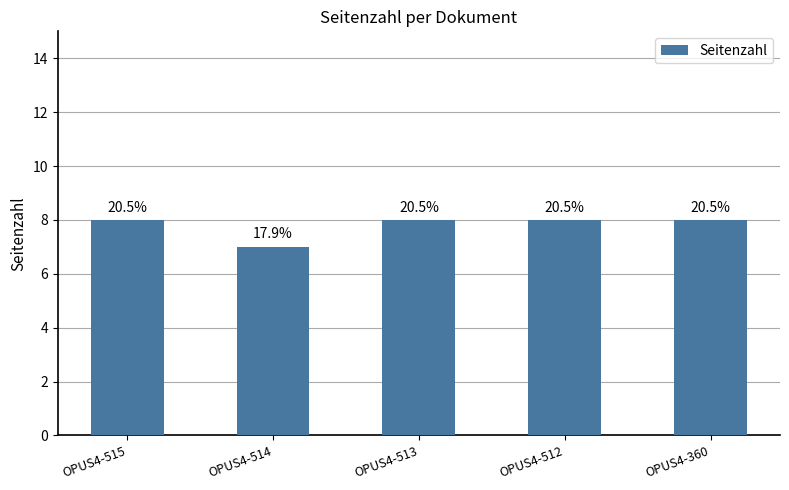

Which has a higher value, OPUS4-513 or OPUS4-515?

OPUS4-513